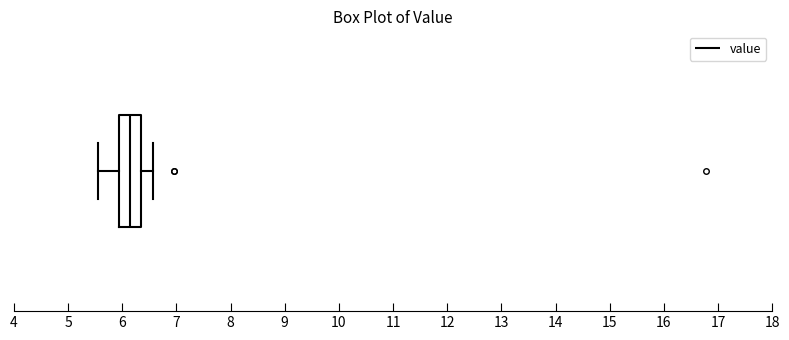

Where does the left whisker of the box end on the x-axis? The values are not printed on the chart, so give them approximately, as read against the axis.

5.6